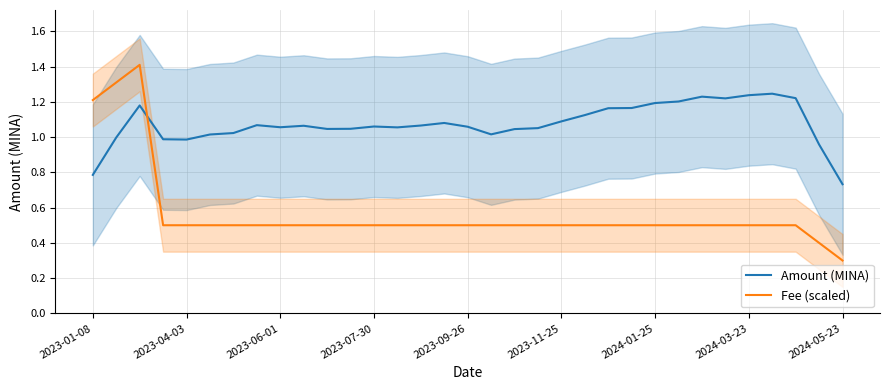

Where is Amount (MINA) nearest to the value 0?

2024-05-23